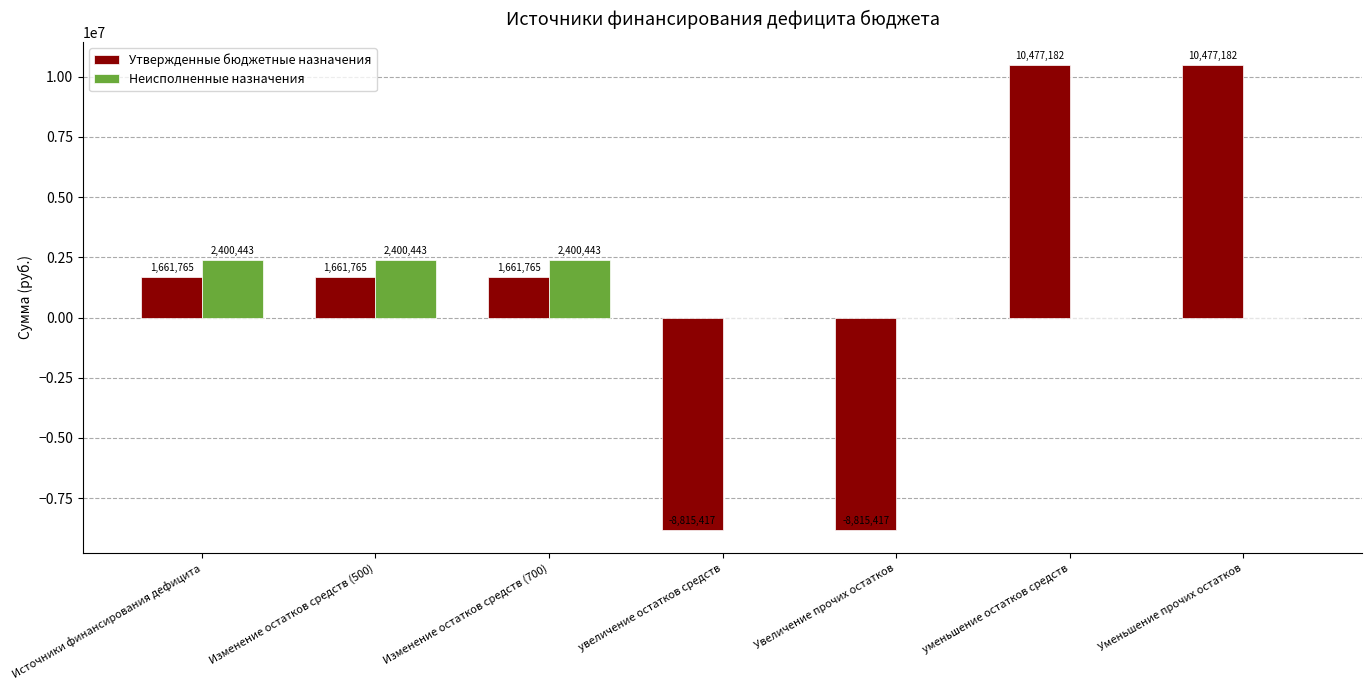

Which series changed the most between Изменение остатков средств (700) and уменьшение остатков средств?

Утвержденные бюджетные назначения